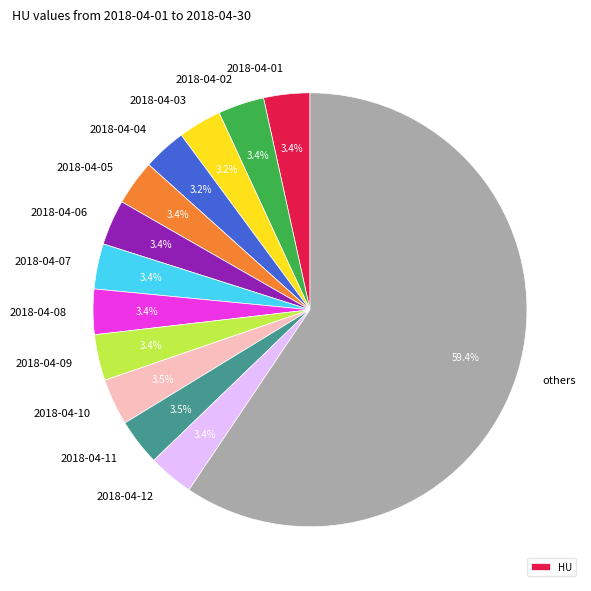

Is there any slice that represents more than half of the pie?

Yes